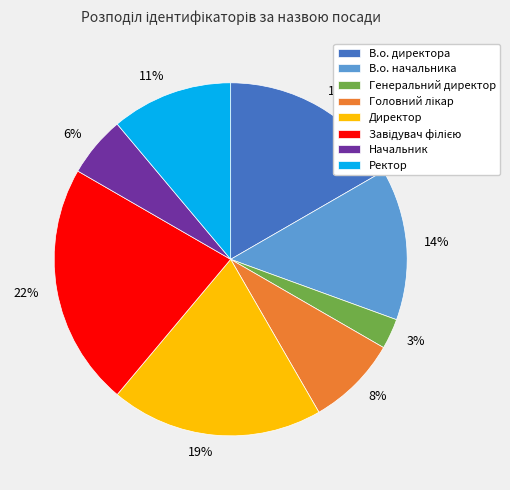

Which slice is the smallest?

Генеральний директор